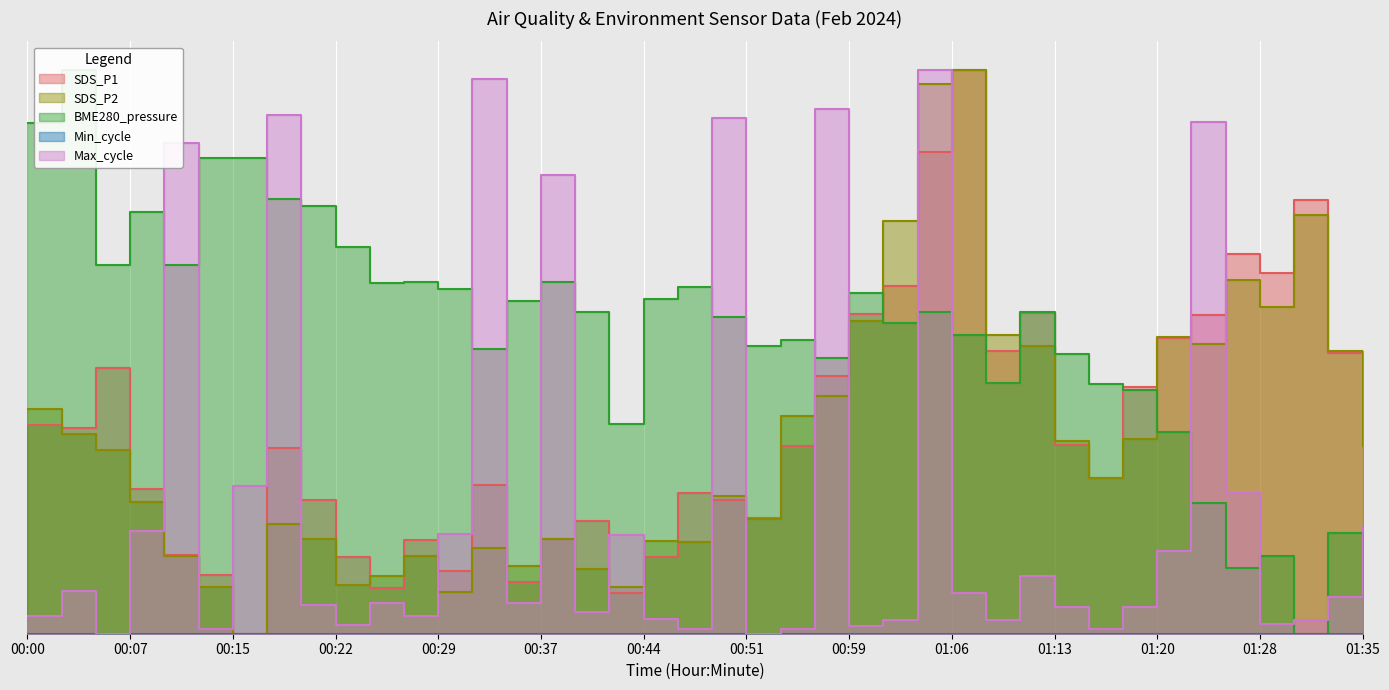

Where is the first local maximum for Max_cycle?

00:03